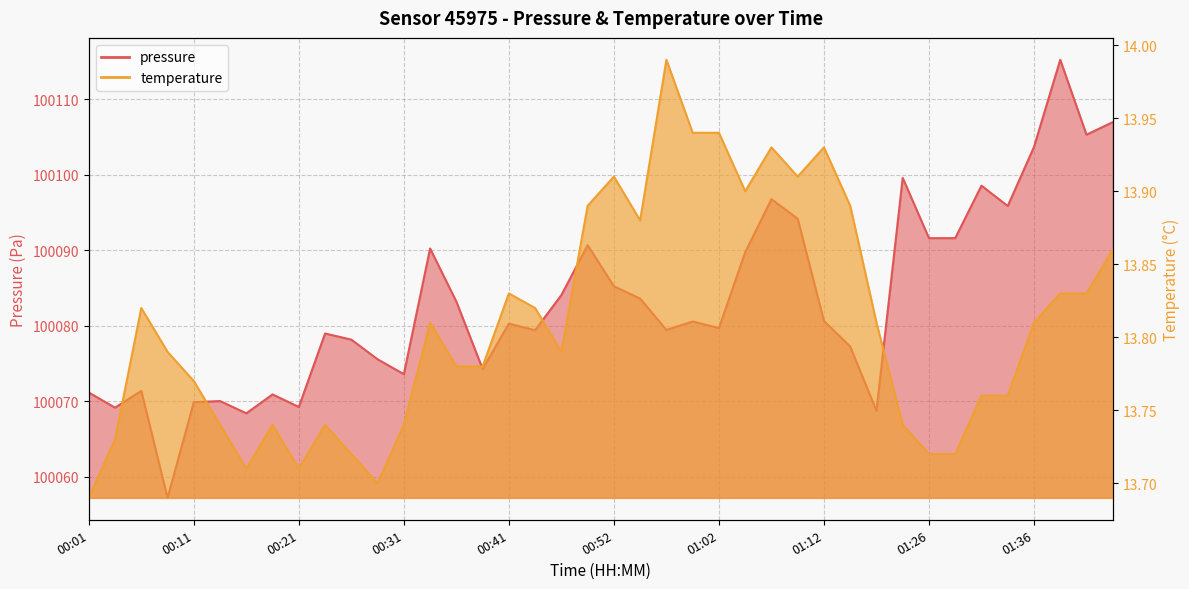

Which has a higher value, 01:28 or 01:12?

01:28